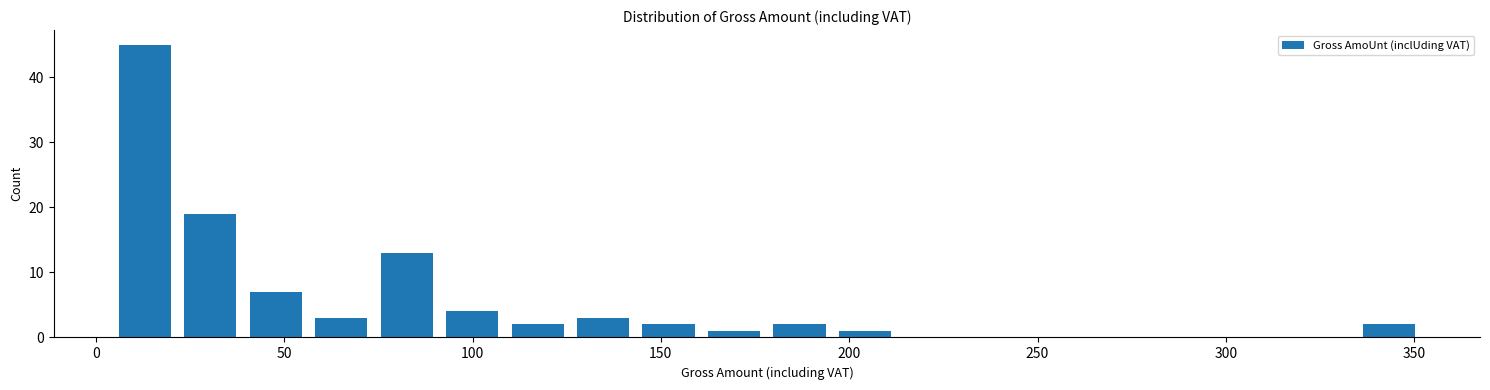

Read against the x-axis, roughly where is the centre of the tallest bar?

15